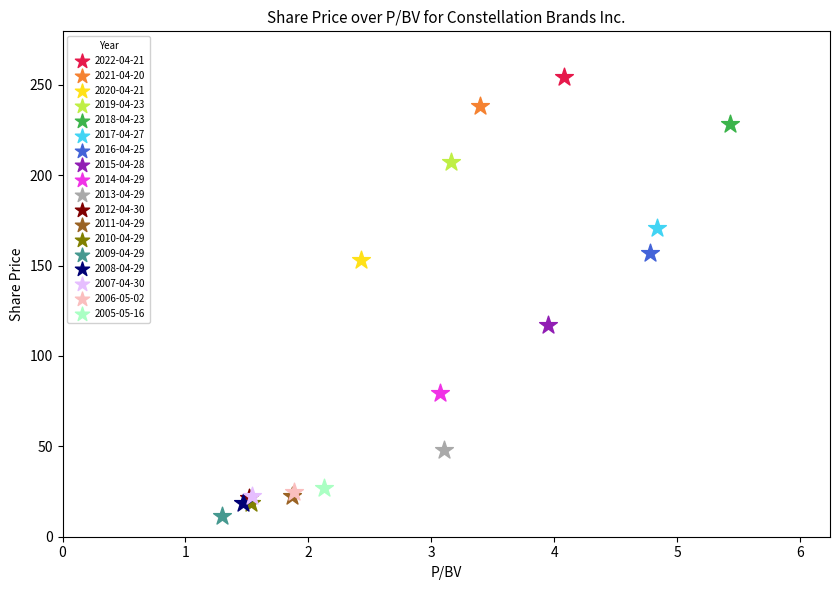

Which series reaches the minimum Y coordinate?

2009-04-29